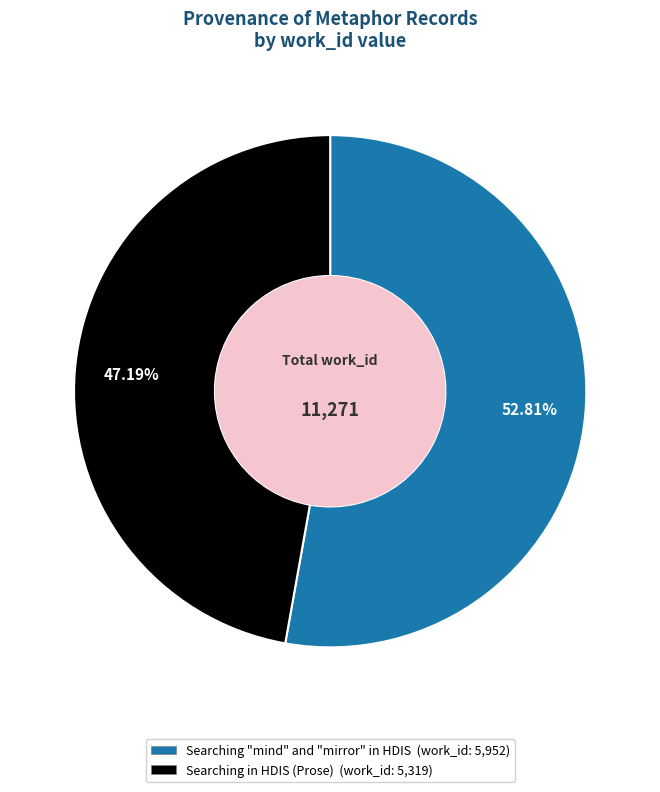

To the nearest percent, what is the combined percentage of Searching in HDIS (Prose) and Searching "mind" and "mirror" in HDIS?

100%